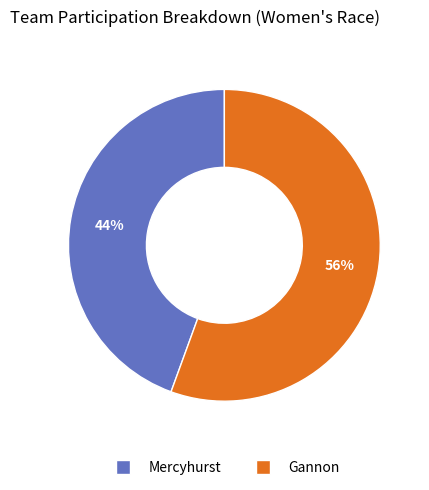

How many segments does this pie chart have?

2